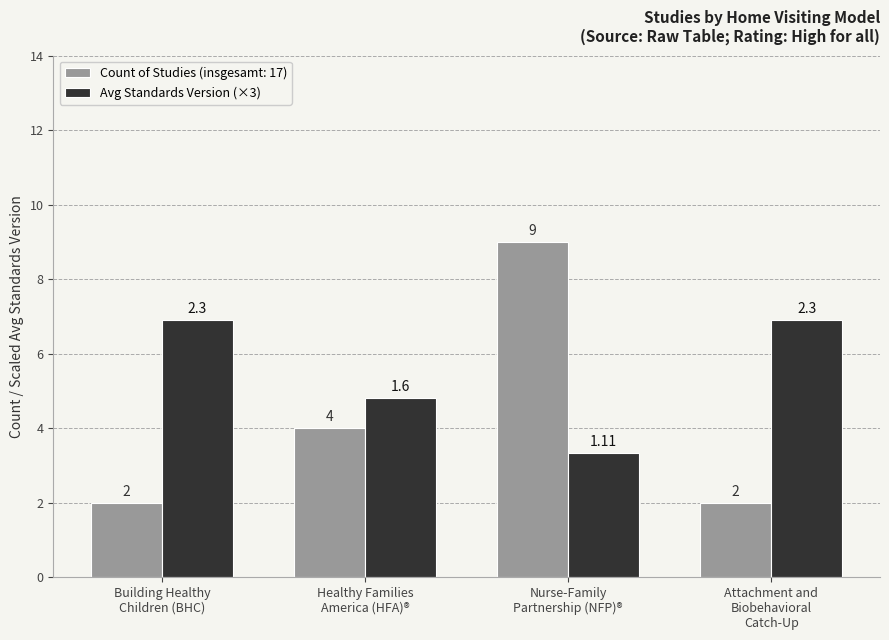

Which series has the largest total across all categories?

Avg Standards Version (×3)